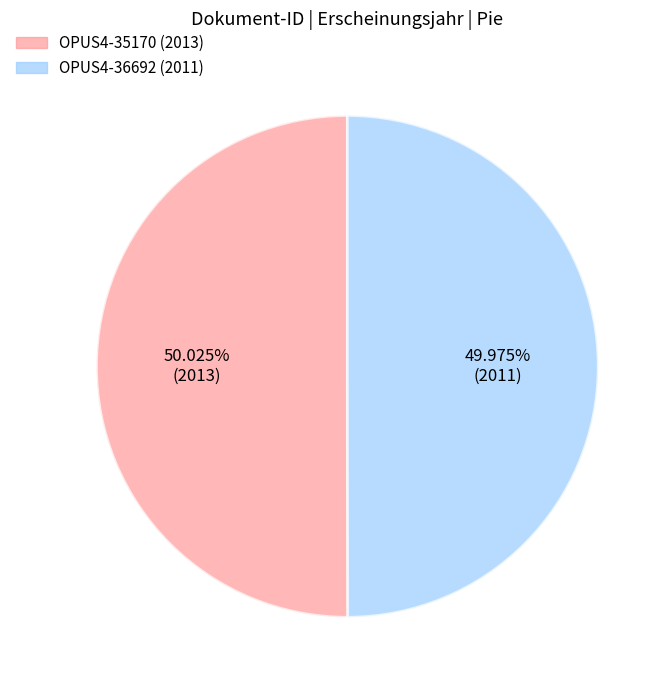

Does any single category account for the majority?

Yes